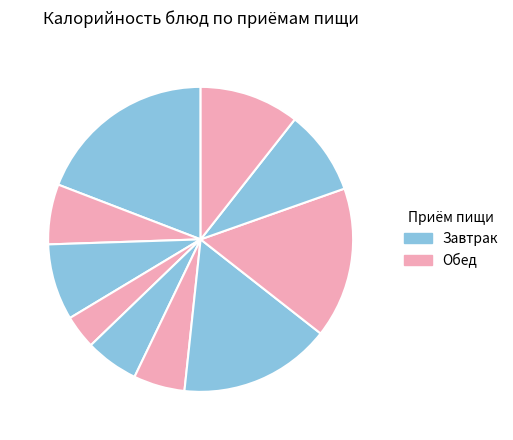

How many slices are in this pie chart?

10